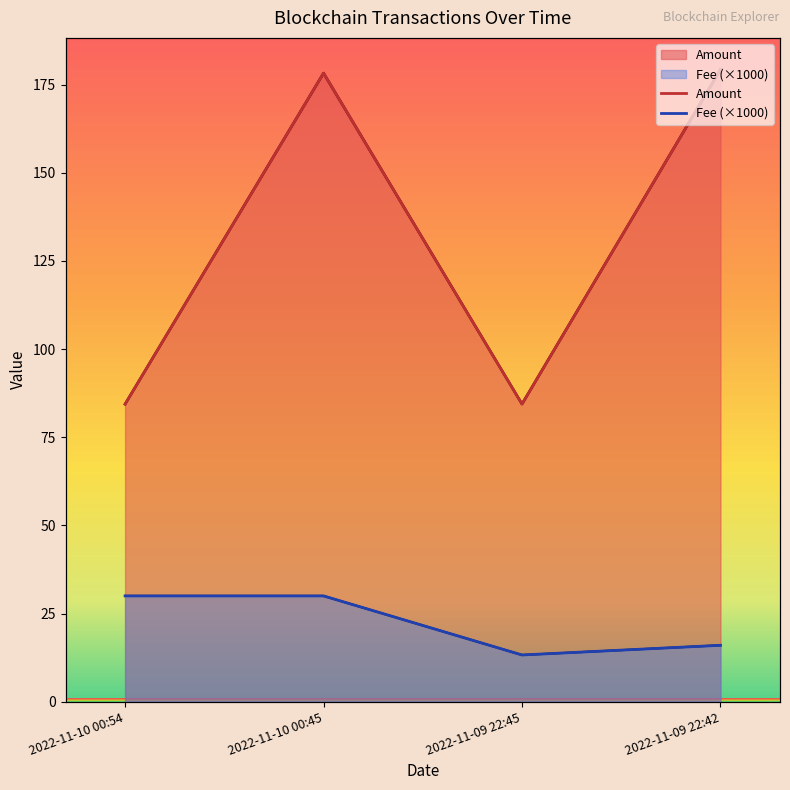

Does the chart have visible grid lines?

No